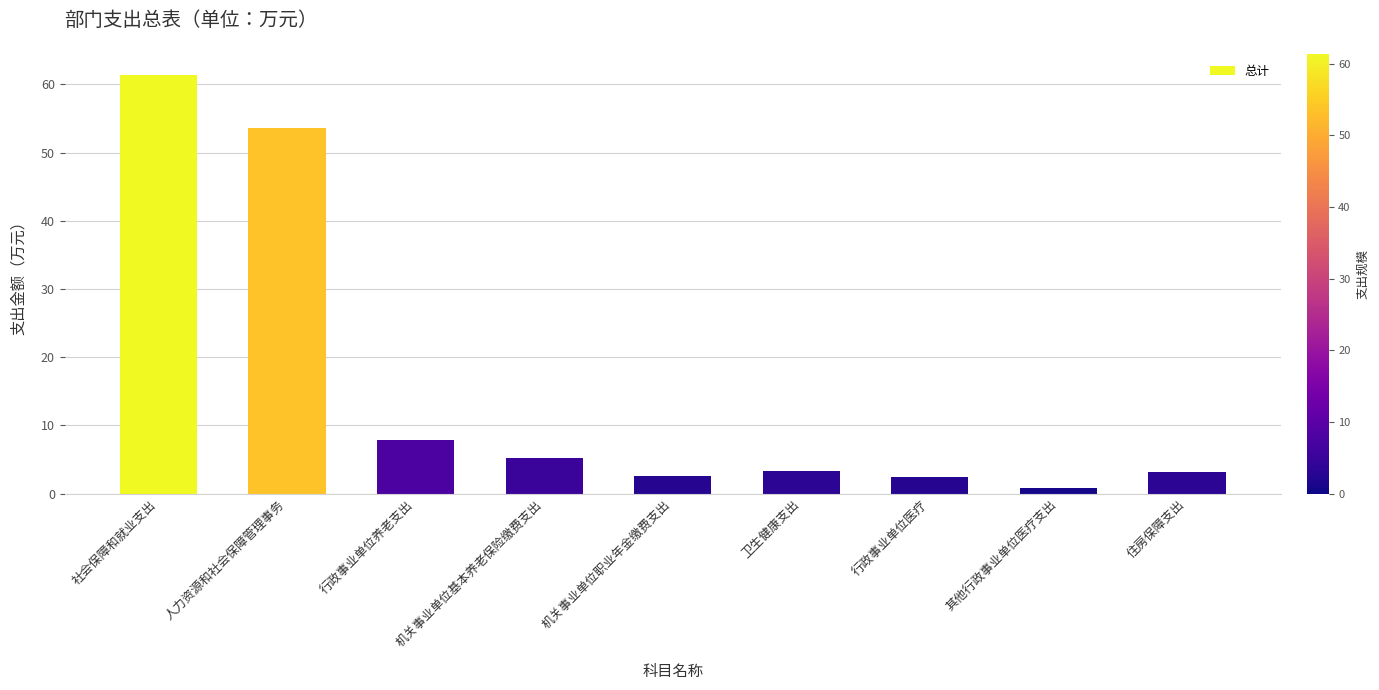

How many data points does each series have?

9